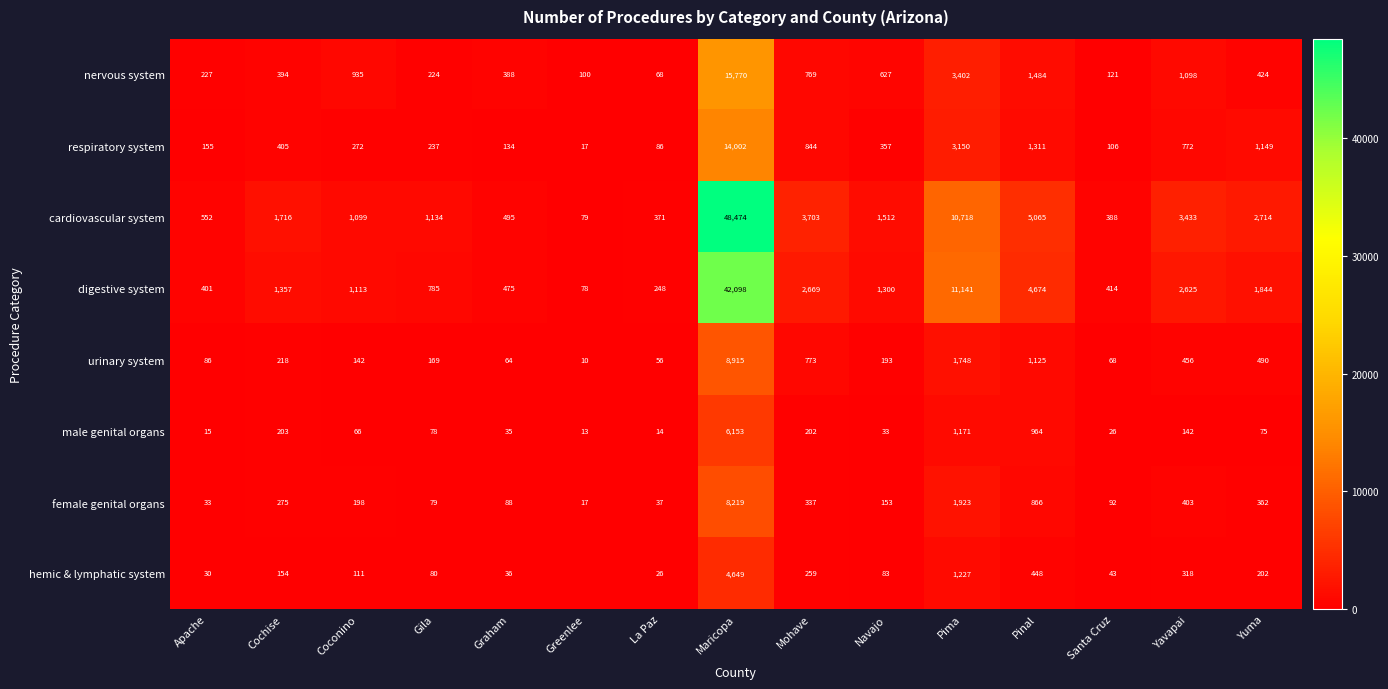

Is it true that nervous system equals 769 at Mohave?

True